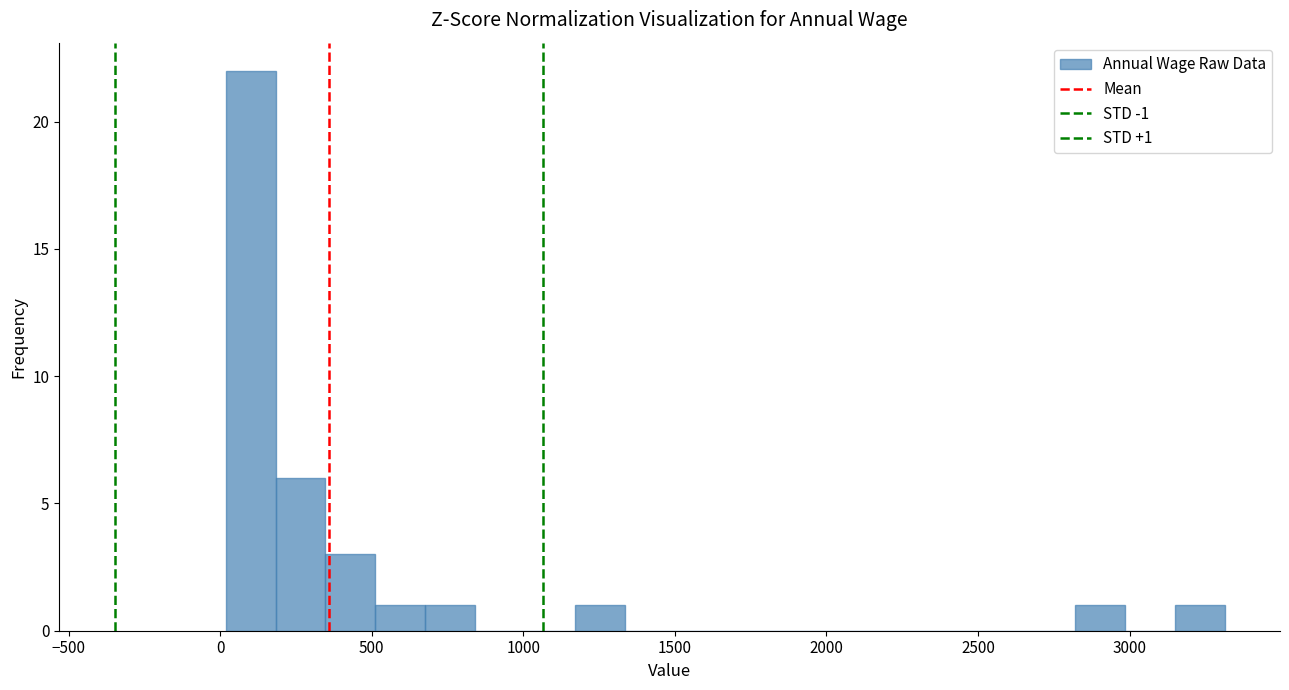

Around what value on the x-axis is the tallest bar? Give the approximate position of its centre, as read against the axis.

100